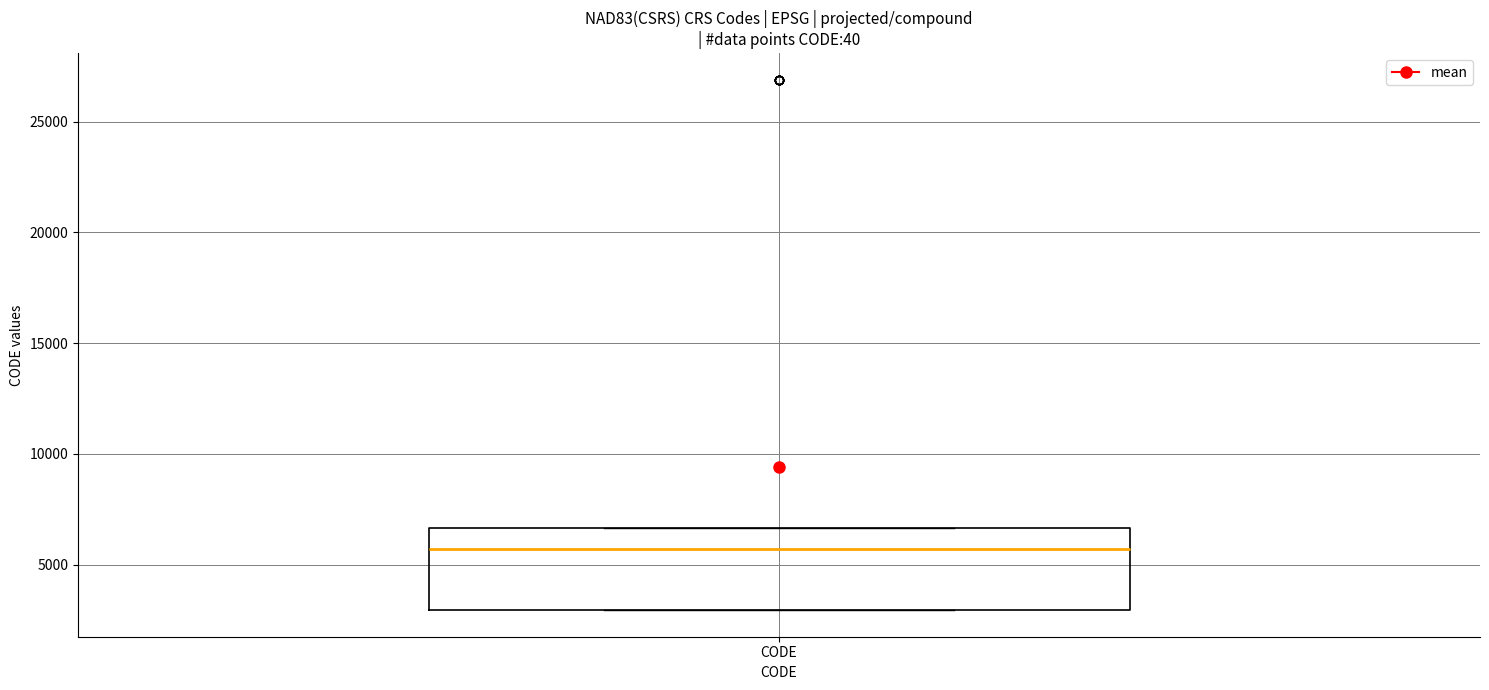

Read this box plot against the y-axis: the position of the median line, the range covered by the box, and the ends of both whiskers. The values are not printed on the chart, so give them approximately, as read against the axis.

median 5500, box 3000 to 6500, whiskers 3000 to 6500